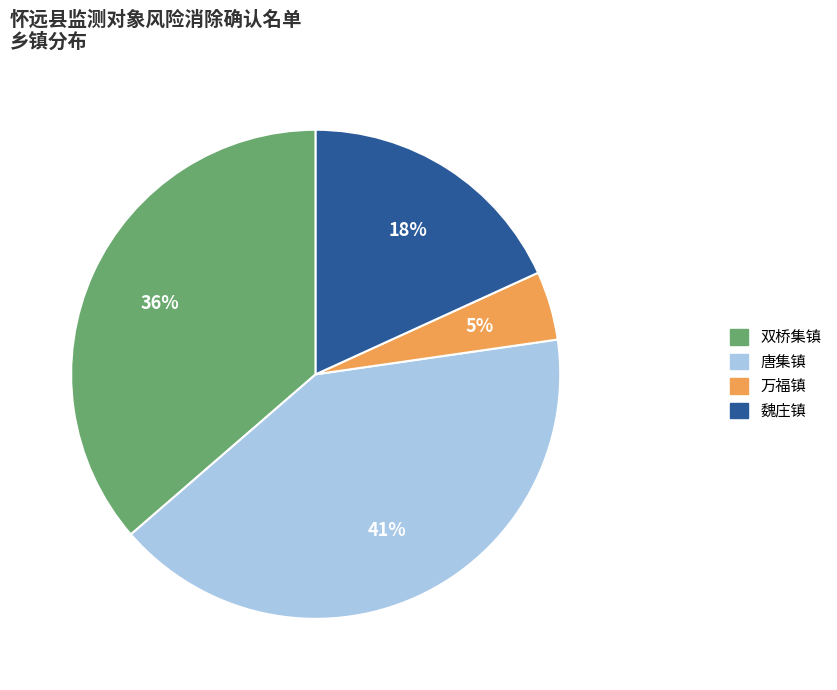

Is there any slice that represents more than half of the pie?

No